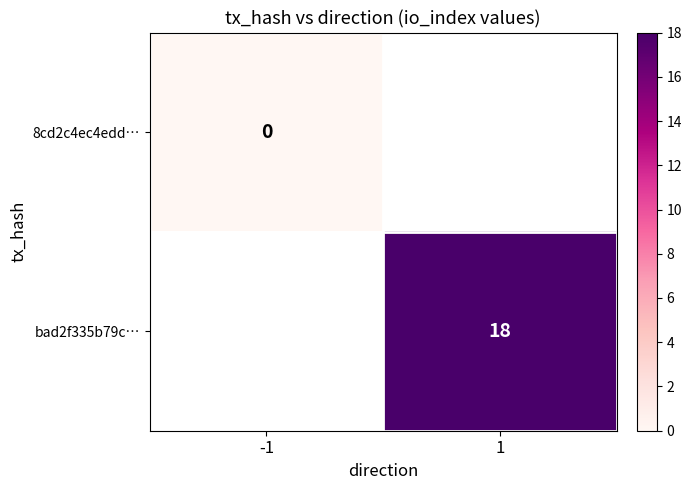

Is it true that bad2f335b79c… equals 18 at 1?

True